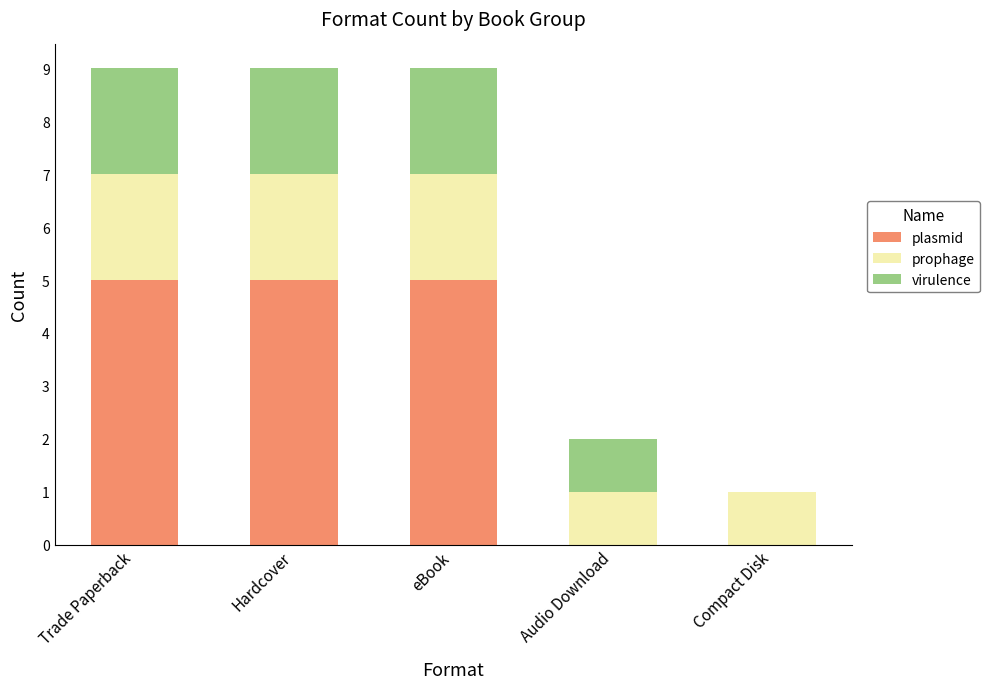

Reading left to right, list the values for the plasmid series.

Trade Paperback=5	Hardcover=5	eBook=5	Audio Download=0	Compact Disk=0